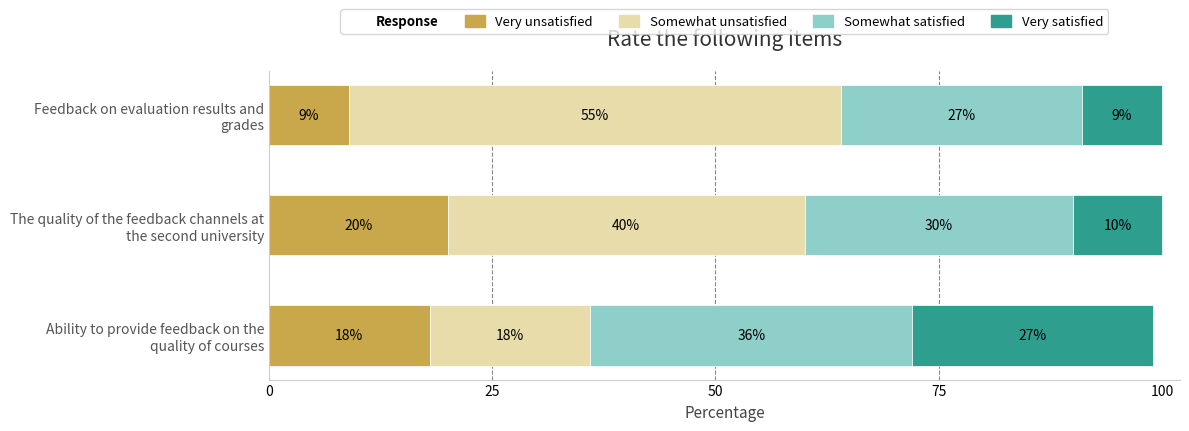

What is the average value of the Very unsatisfied series?

16